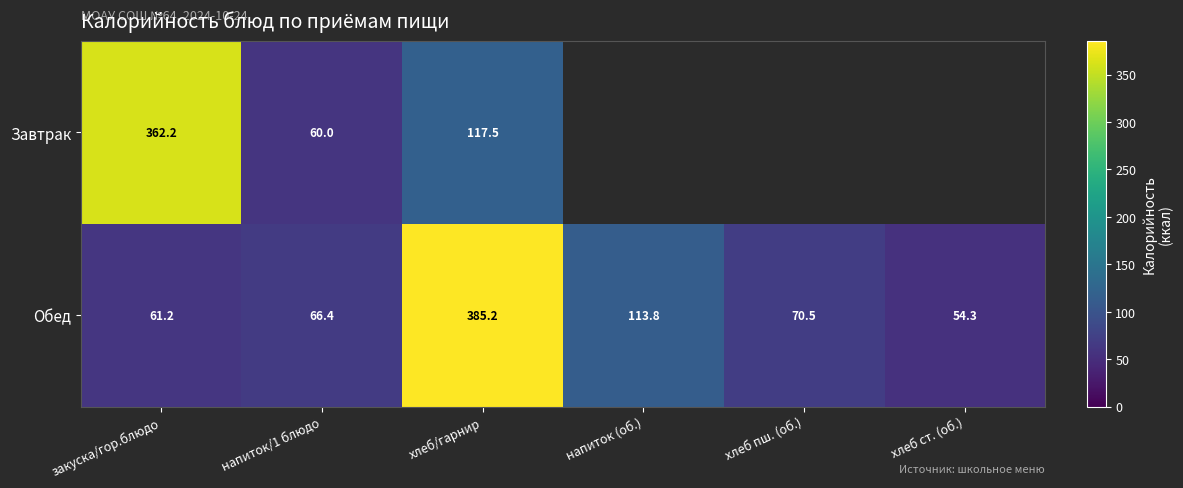

What is the difference between the second highest and second lowest values in the Обед series?

52.6